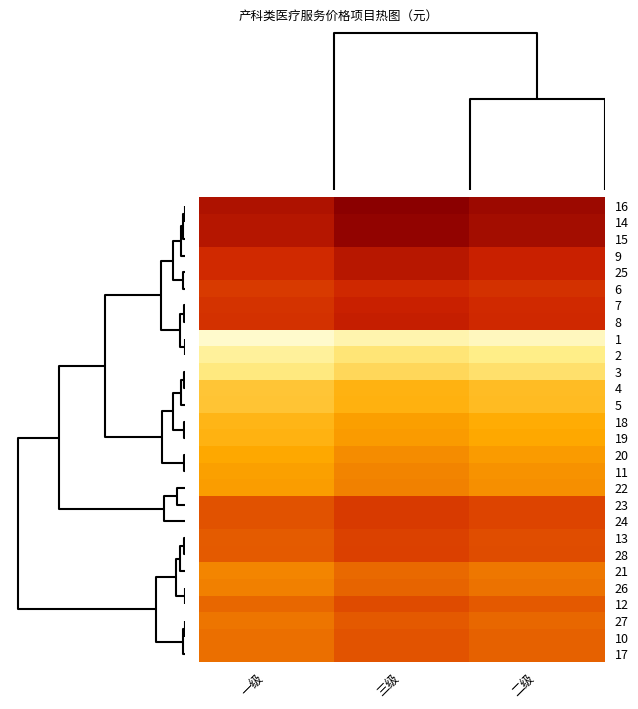

Reading left to right, extract all data points from this chart.

16: 一级=7.7	三级=8.1	二级=7.9
14: 一级=7.6	三级=8.0	二级=7.8
15: 一级=7.6	三级=8.0	二级=7.8
9: 一级=7.1	三级=7.5	二级=7.3
25: 一级=7.1	三级=7.5	二级=7.3
6: 一级=6.7	三级=7.1	二级=6.9
7: 一级=6.9	三级=7.3	二级=7.1
8: 一级=6.9	三级=7.4	二级=7.1
1: 一级=2.4	三级=2.8	二级=2.6
2: 一级=3.0	三级=3.4	二级=3.2
3: 一级=3.3	三级=3.8	二级=3.6
4: 一级=4.2	三级=4.6	二级=4.4
5: 一级=4.2	三级=4.7	二级=4.4
18: 一级=4.6	三级=5.0	二级=4.8
19: 一级=4.6	三级=5.1	二级=4.9
20: 一级=4.9	三级=5.3	二级=5.1
11: 一级=5.0	三级=5.4	二级=5.2
22: 一级=5.0	三级=5.5	二级=5.3
23: 一级=6.2	三级=6.7	二级=6.5
24: 一级=6.2	三级=6.7	二级=6.5
13: 一级=6.1	三级=6.5	二级=6.3
28: 一级=6.1	三级=6.6	二级=6.3
21: 一级=5.4	三级=5.9	二级=5.6
26: 一级=5.5	三级=5.9	二级=5.7
12: 一级=5.9	三级=6.3	二级=6.1
27: 一级=5.7	三级=6.1	二级=5.9
10: 一级=5.8	三级=6.2	二级=6.0
17: 一级=5.8	三级=6.2	二级=6.0